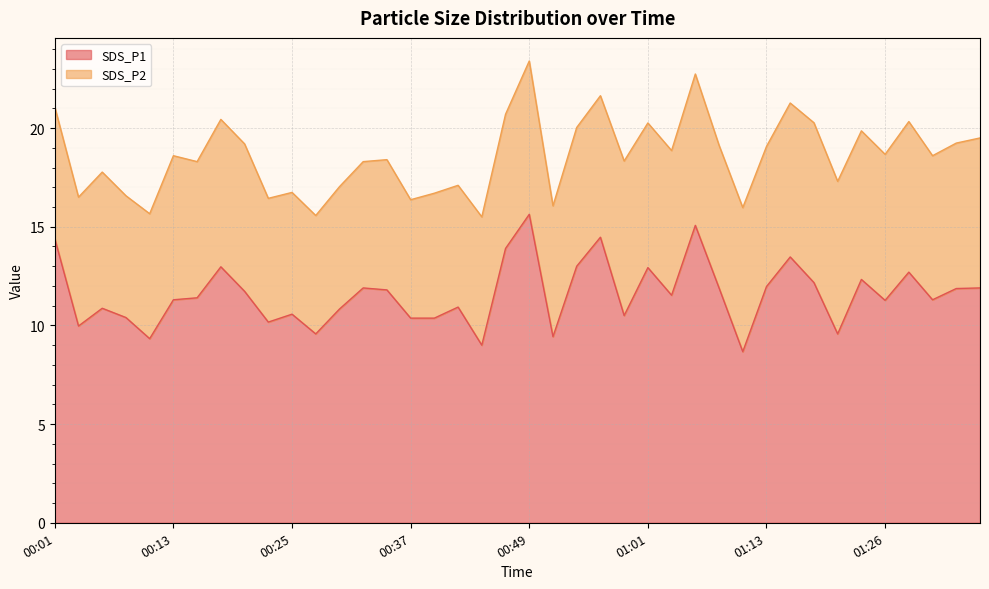

True or false: there are more than 2 points higher than both neighbors.

True